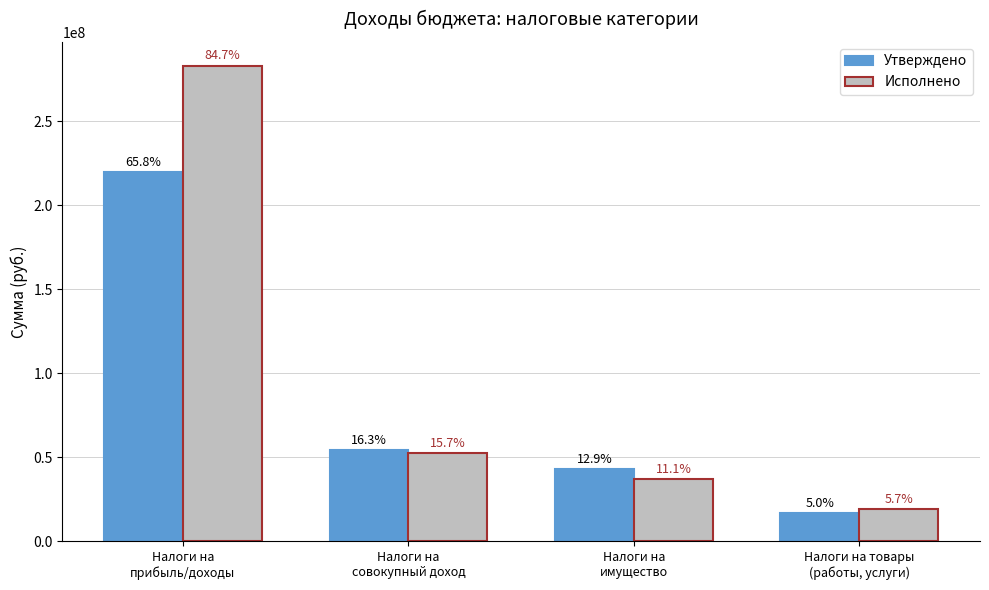

List the series in order of their peak value, highest first.

Исполнено, Утверждено